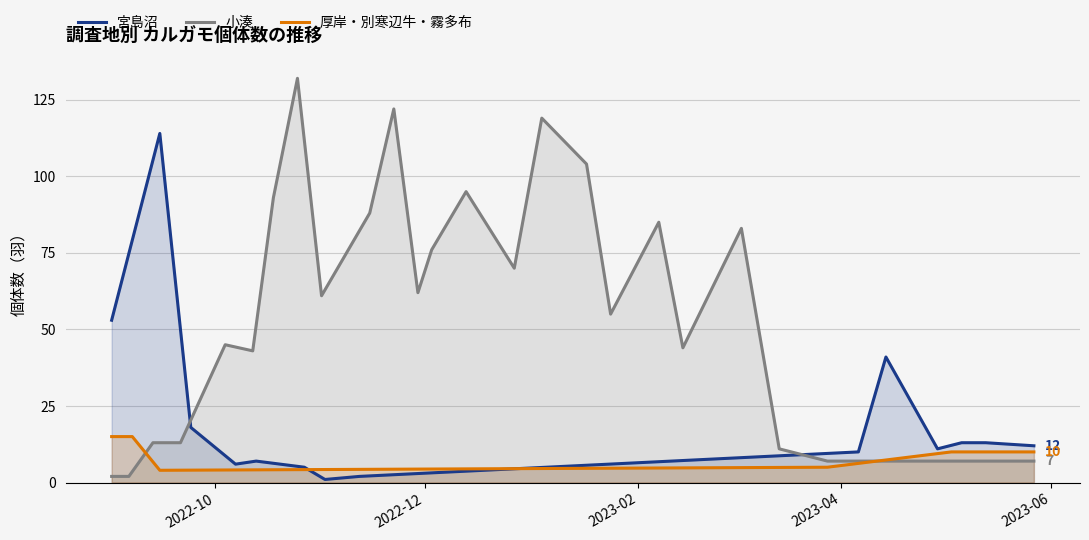

What is the lowest value of the 宮島沼 series?

1.0